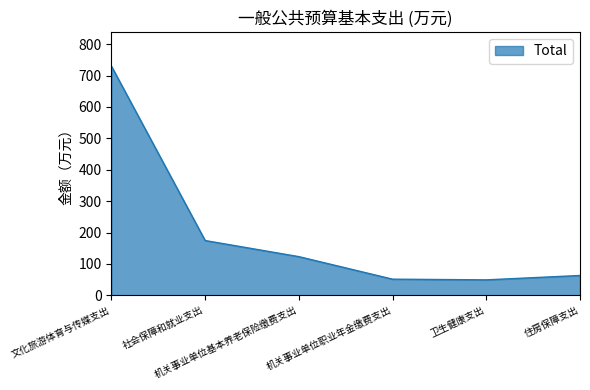

What is the average value?

198.5